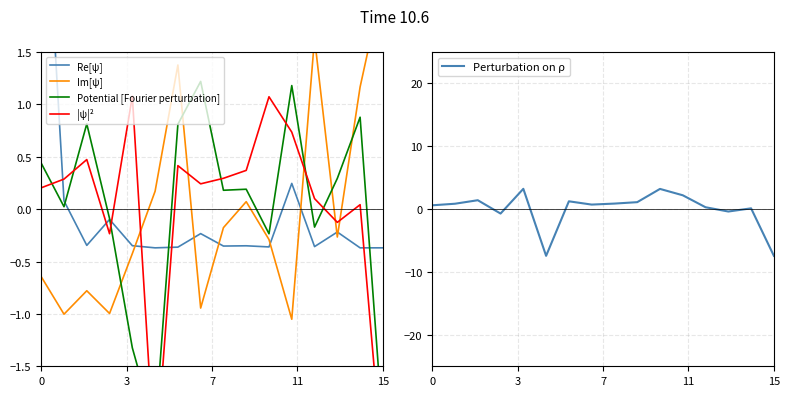

Is the value of Im[ψ] at 9 greater than the value of Perturbation on ρ at 12?

No